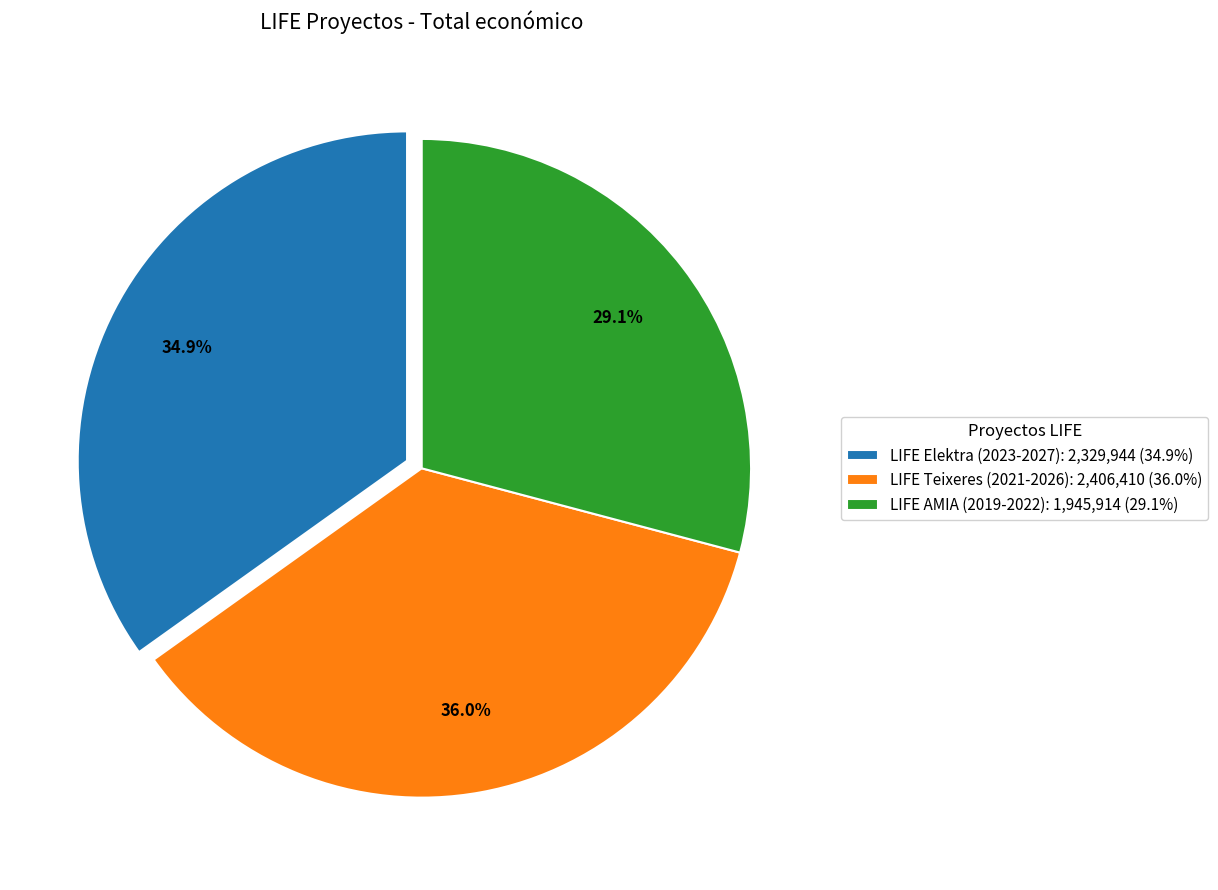

The LIFE Elektra (2023-2027) slice represents 28% of the pie. True or false?

False